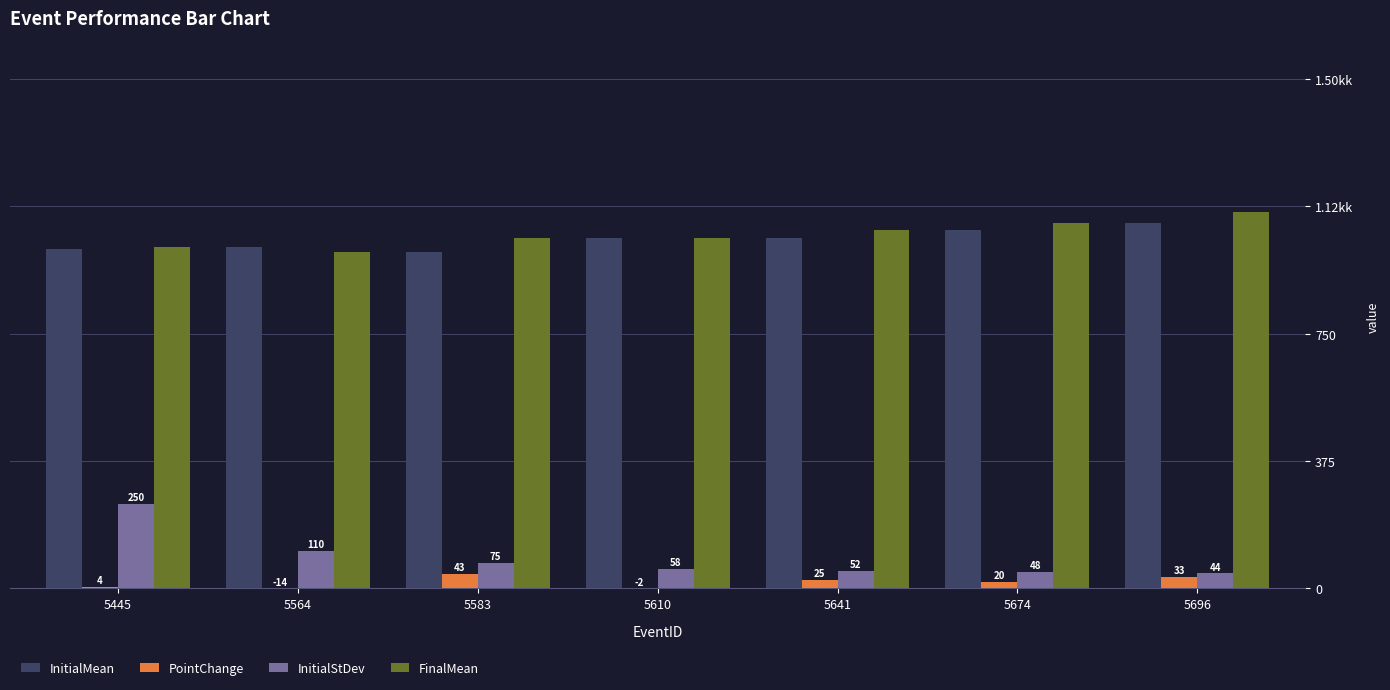

True or false: InitialMean has a value of 339 at 5445.

False